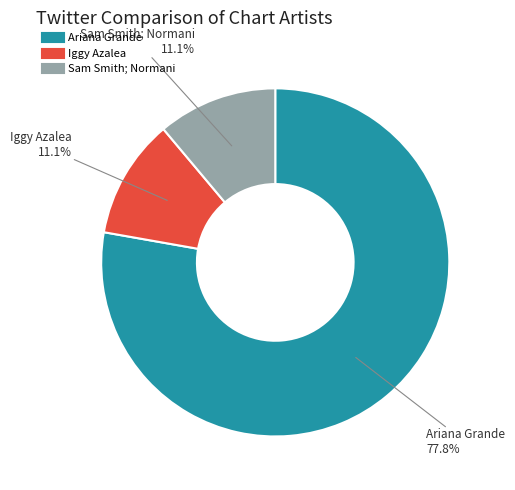

What percentage is the Ariana Grande slice, to the nearest percent?

78%